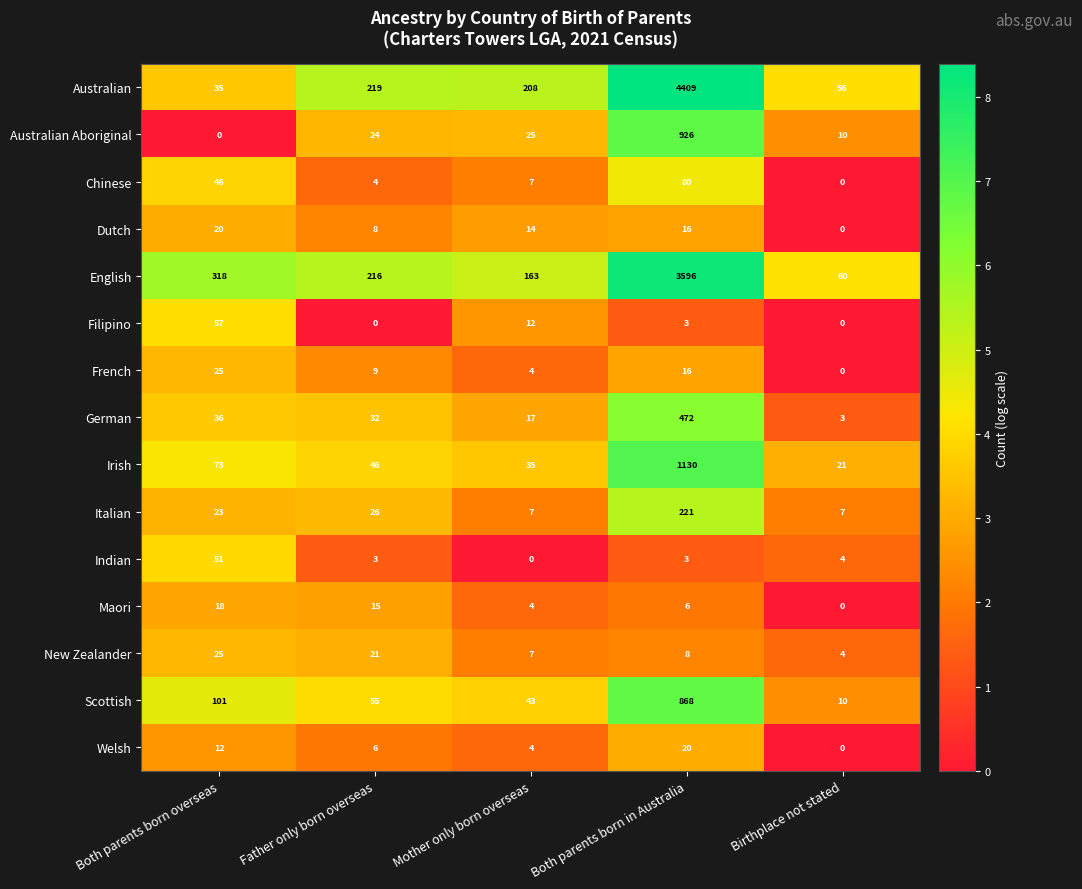

How many distinct data groups are displayed?

15